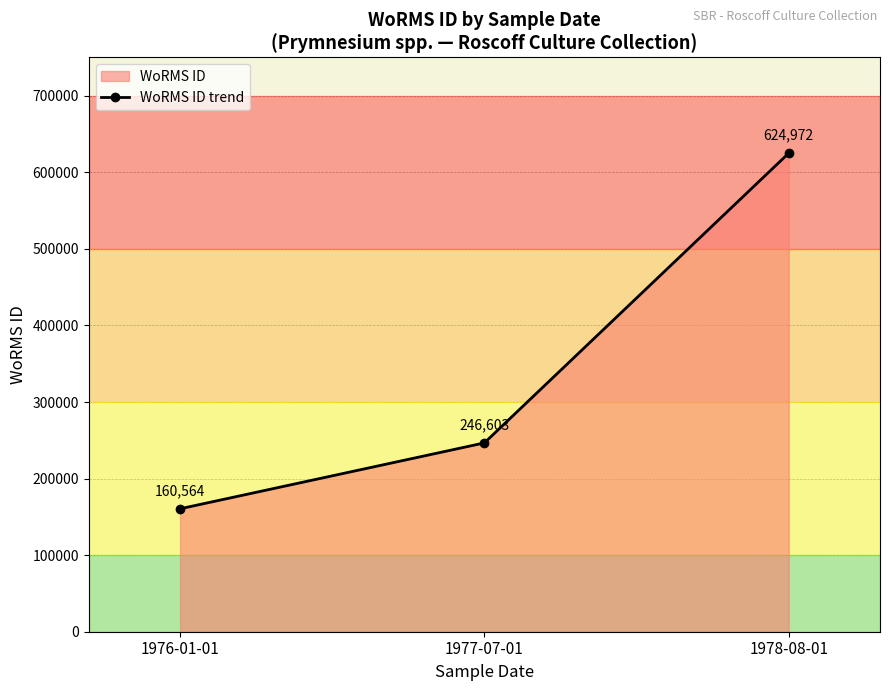

True or false: the data shows 66025 at 1977-07-01.

False